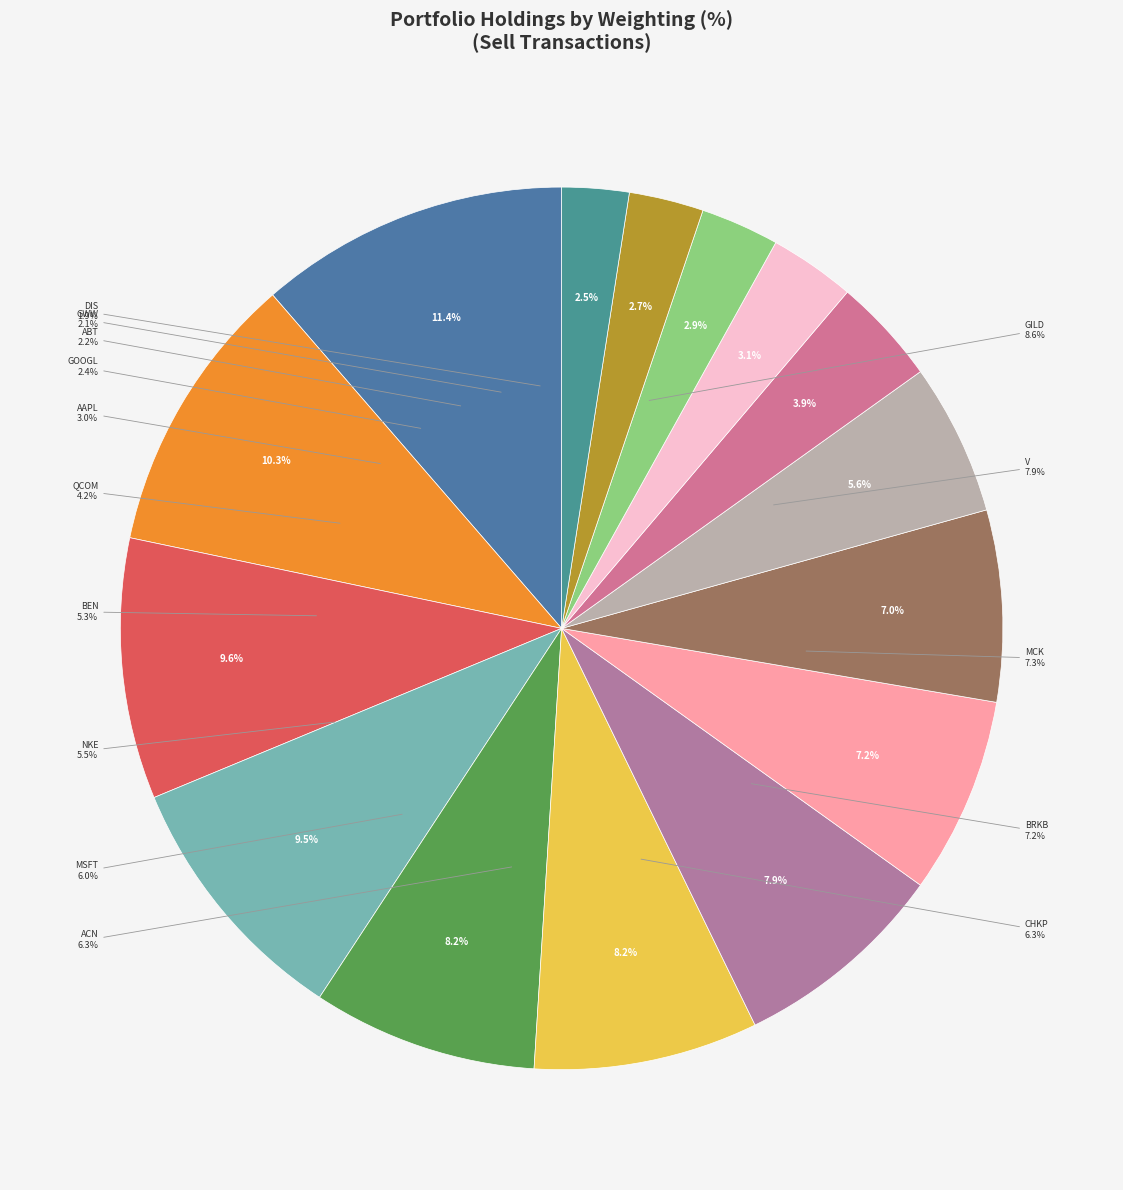

Rank the categories by value from lowest to highest.

WALT DISNEY CO., GRAINGER WW, ABBOTT LABS., GOOGLE INC CL A, APPLE INC COM, QUALCOMM, FRANKLIN RES INC, NIKE INC CLASS B, MICROSOFT, ACCENTURE LTD, CHECK POINT, BERKSHIRE HATHAWAY 'B', MCKESSON CORP, VISA INC, GILEAD SCIENCES